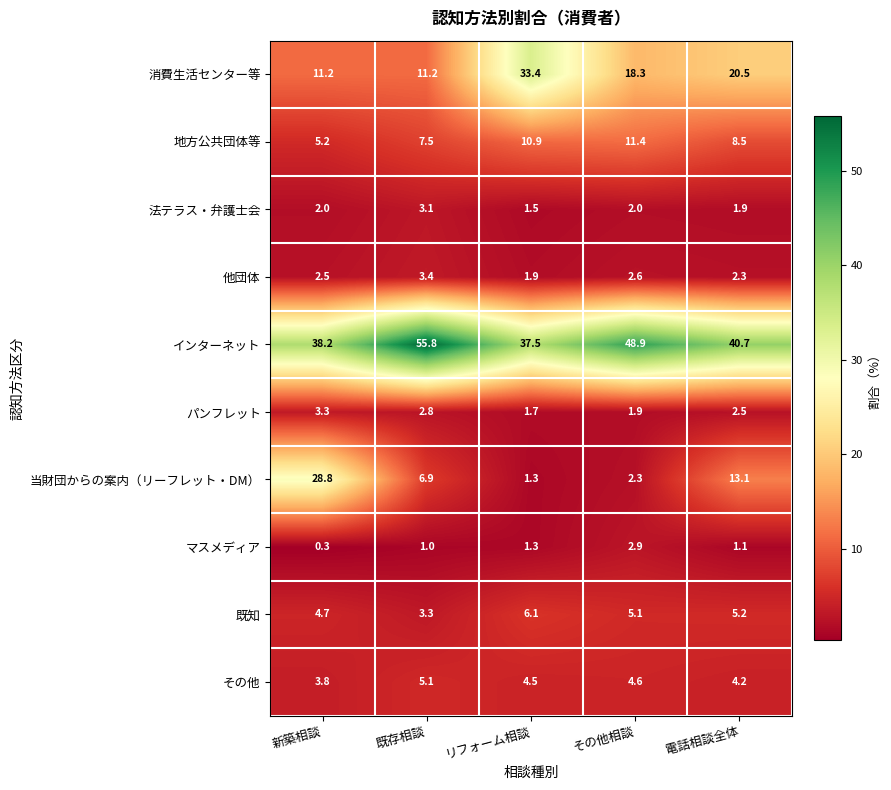

At which category does the chart reach its minimum across all series?

新築相談